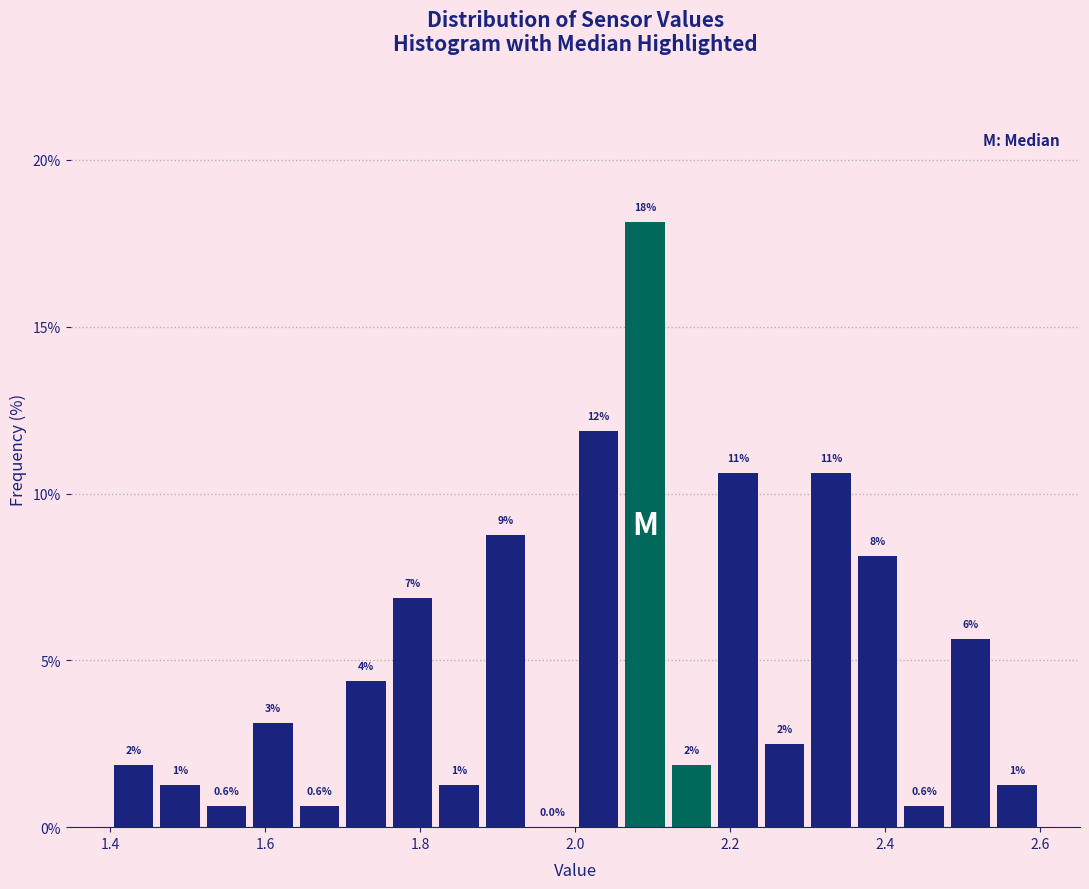

Read against the x-axis, roughly where is the centre of the tallest bar?

2.10